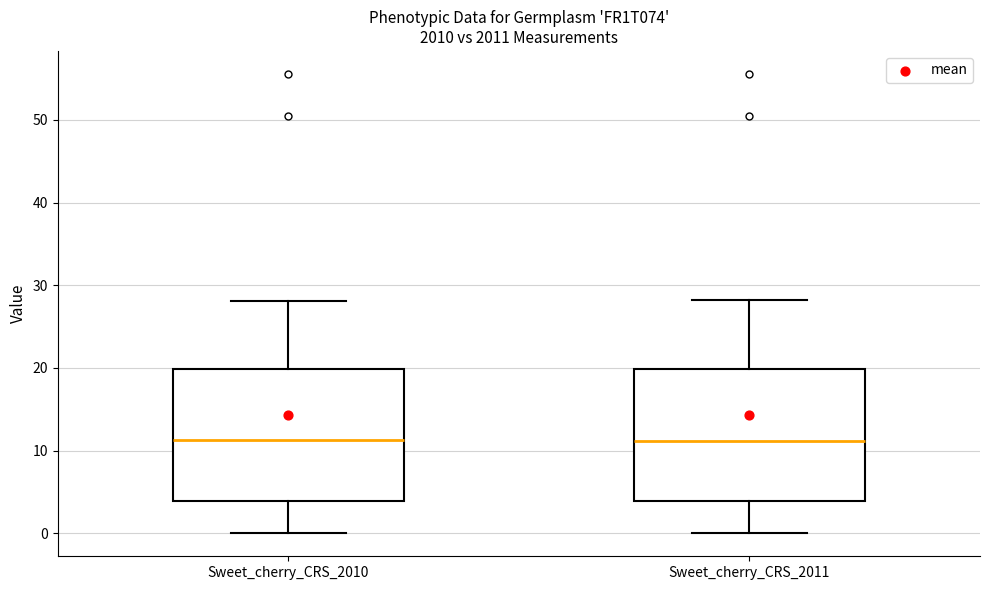

Reading left to right, transcribe this box plot: for each box, give where its median line is, the range the box spans, and where its two whiskers end, as read against the y-axis. The values are not printed on the chart, so give them approximately, as read against the axis.

Sweet_cherry_CRS_2010: median 11, box 4 to 20, whiskers 0 to 28
Sweet_cherry_CRS_2011: median 11, box 4 to 20, whiskers 0 to 28